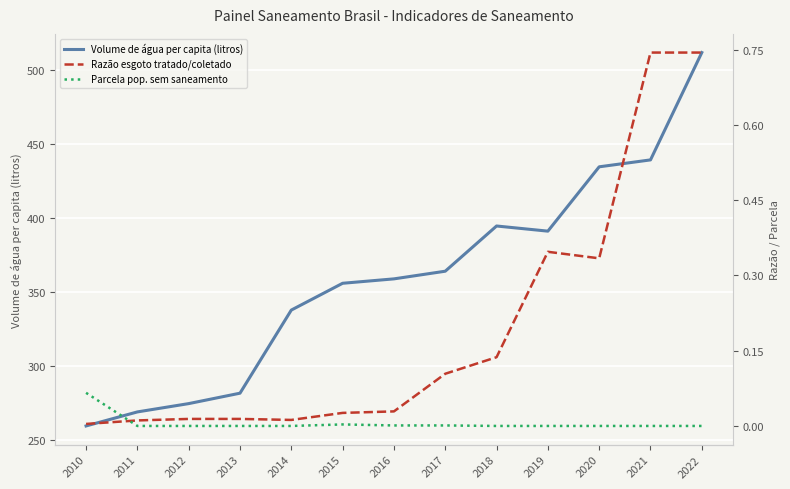

What is the value of the Parcela pop. sem saneamento point at the 1st from the left?

0.1